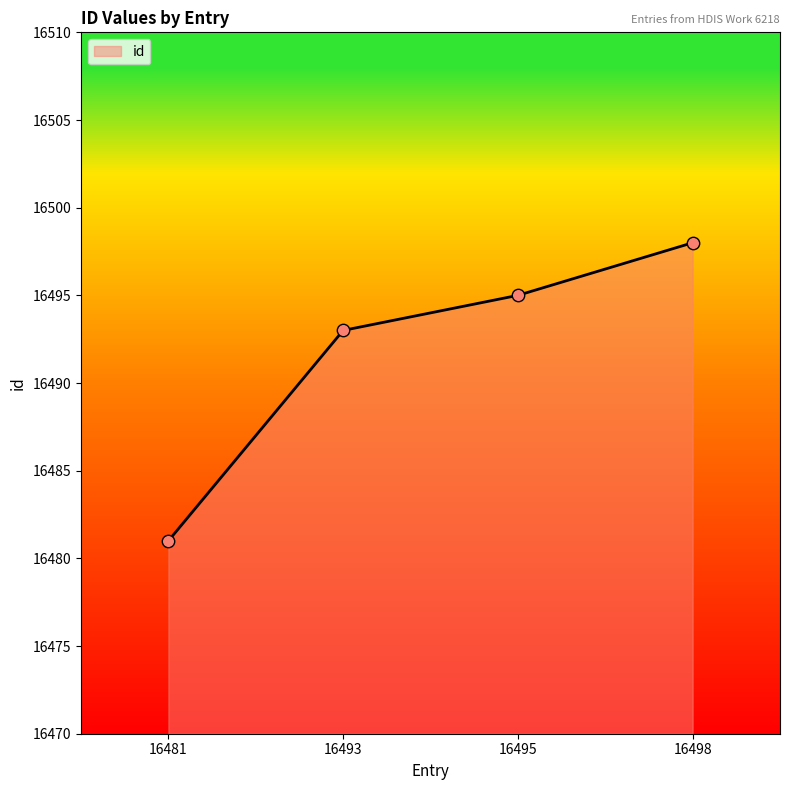

Between 16498 and 16481, which is larger?

16498